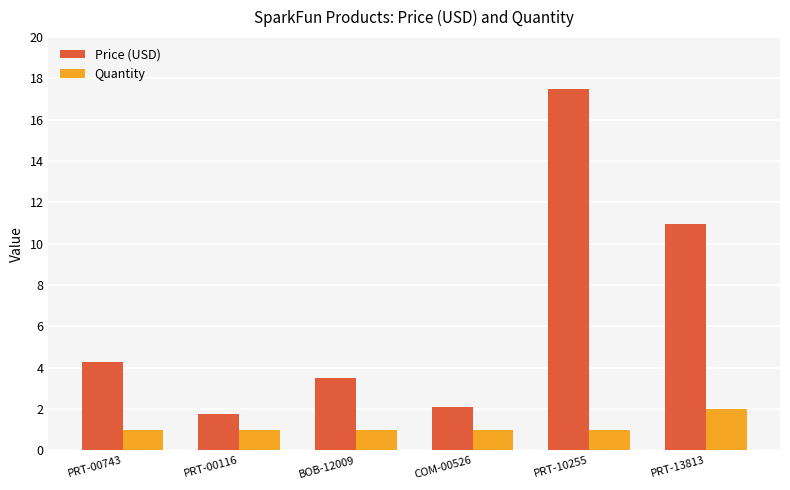

List the labels in order of Price (USD) value, largest first.

PRT-10255, PRT-13813, PRT-00743, BOB-12009, COM-00526, PRT-00116